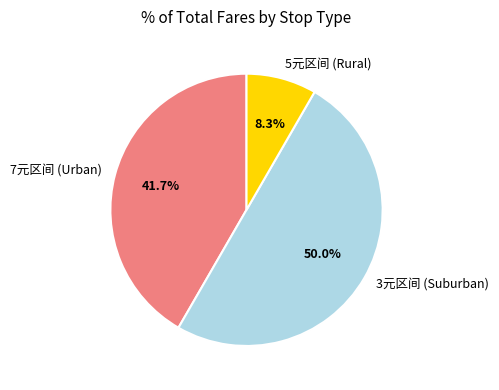

Count the number of slices in the pie.

3